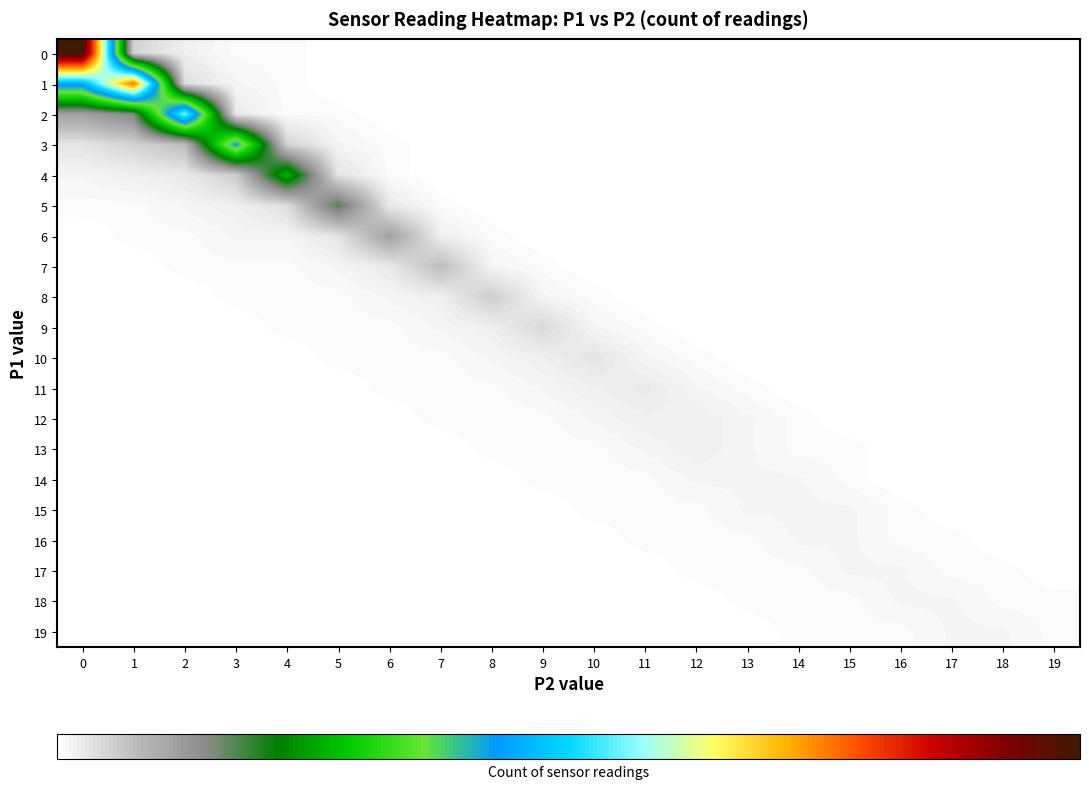

Reading right to left, transcribe all the data shown in this chart.

0: 19=0	18=0	17=0	16=0	15=0	14=0	13=0	12=0	11=0	10=0	9=0	8=0	7=0	6=0	5=0	4=1	3=1	2=3	1=8	0=159
1: 19=0	18=0	17=0	16=0	15=0	14=0	13=0	12=0	11=0	10=0	9=0	8=0	7=0	6=0	5=0	4=1	3=2	2=6	1=121	0=72
2: 19=0	18=0	17=0	16=0	15=0	14=0	13=0	12=0	11=0	10=0	9=0	8=0	7=0	6=0	5=1	4=1	3=4	2=89	1=24	0=18
3: 19=0	18=0	17=0	16=0	15=0	14=0	13=0	12=0	11=0	10=0	9=0	8=0	7=0	6=1	5=2	4=8	3=67	2=12	1=8	0=5
4: 19=0	18=0	17=0	16=0	15=0	14=0	13=0	12=0	11=0	10=0	9=0	8=0	7=0	6=1	5=5	4=42	3=9	2=4	1=3	0=2
5: 19=0	18=0	17=0	16=0	15=0	14=0	13=0	12=0	11=0	10=0	9=0	8=0	7=1	6=4	5=28	4=6	3=3	2=2	1=1	0=1
6: 19=0	18=0	17=0	16=0	15=0	14=0	13=0	12=0	11=0	10=0	9=0	8=1	7=3	6=18	5=5	4=2	3=2	2=1	1=1	0=0
7: 19=0	18=0	17=0	16=0	15=0	14=0	13=0	12=0	11=0	10=0	9=1	8=2	7=12	6=4	5=2	4=1	3=1	2=1	1=0	0=0
8: 19=0	18=0	17=0	16=0	15=0	14=0	13=0	12=0	11=0	10=1	9=2	8=9	7=3	6=2	5=1	4=1	3=1	2=0	1=0	0=0
9: 19=0	18=0	17=0	16=0	15=0	14=0	13=0	12=0	11=1	10=2	9=7	8=3	7=2	6=1	5=1	4=1	3=0	2=0	1=0	0=0
10: 19=0	18=0	17=0	16=0	15=0	14=0	13=0	12=1	11=2	10=5	9=3	8=2	7=1	6=1	5=1	4=0	3=0	2=0	1=0	0=0
11: 19=0	18=0	17=0	16=0	15=0	14=0	13=1	12=2	11=4	10=3	9=2	8=1	7=1	6=1	5=0	4=0	3=0	2=0	1=0	0=0
12: 19=0	18=0	17=0	16=0	15=0	14=1	13=2	12=3	11=3	10=2	9=1	8=1	7=1	6=0	5=0	4=0	3=0	2=0	1=0	0=0
13: 19=0	18=0	17=0	16=0	15=1	14=1	13=2	12=3	11=2	10=1	9=1	8=1	7=0	6=0	5=0	4=0	3=0	2=0	1=0	0=0
14: 19=0	18=0	17=0	16=0	15=1	14=2	13=2	12=2	11=1	10=1	9=1	8=0	7=0	6=0	5=0	4=0	3=0	2=0	1=0	0=0
15: 19=0	18=0	17=0	16=1	15=2	14=2	13=2	12=1	11=1	10=1	9=0	8=0	7=0	6=0	5=0	4=0	3=0	2=0	1=0	0=0
16: 19=0	18=0	17=1	16=1	15=2	14=2	13=1	12=1	11=1	10=0	9=0	8=0	7=0	6=0	5=0	4=0	3=0	2=0	1=0	0=0
17: 19=0	18=1	17=1	16=2	15=2	14=1	13=1	12=1	11=0	10=0	9=0	8=0	7=0	6=0	5=0	4=0	3=0	2=0	1=0	0=0
18: 19=1	18=1	17=2	16=2	15=1	14=1	13=1	12=0	11=0	10=0	9=0	8=0	7=0	6=0	5=0	4=0	3=0	2=0	1=0	0=0
19: 19=1	18=2	17=2	16=1	15=1	14=1	13=0	12=0	11=0	10=0	9=0	8=0	7=0	6=0	5=0	4=0	3=0	2=0	1=0	0=0